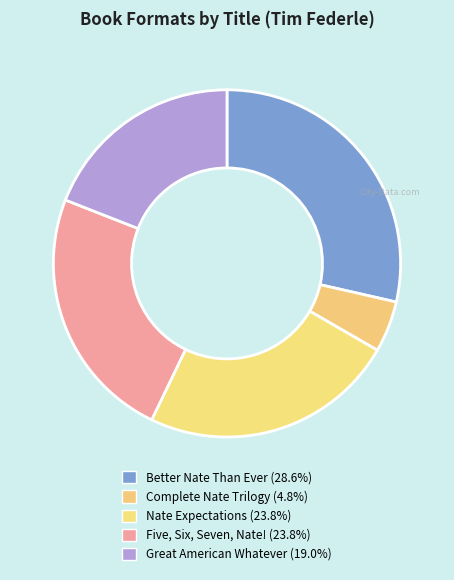

How many slices are in this pie chart?

5